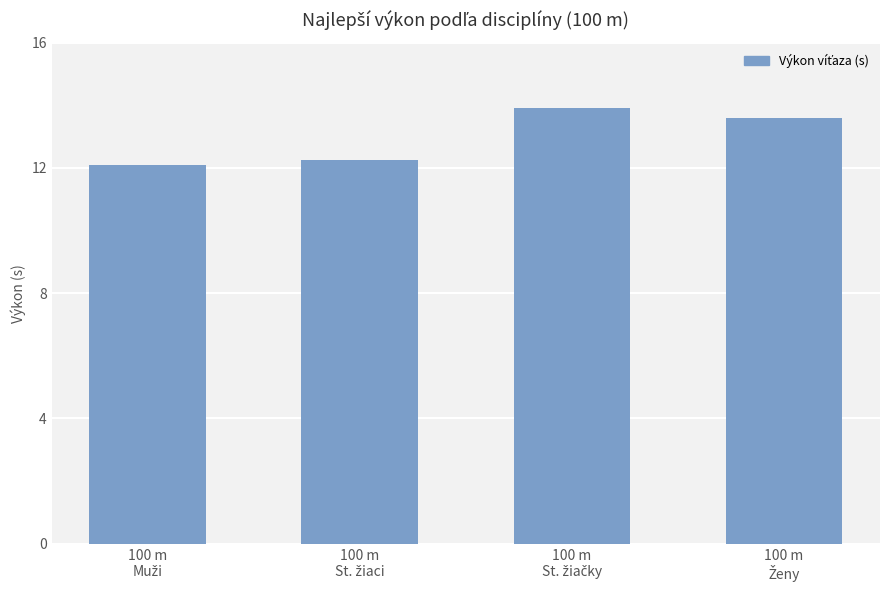

How many distinct data groups are displayed?

1